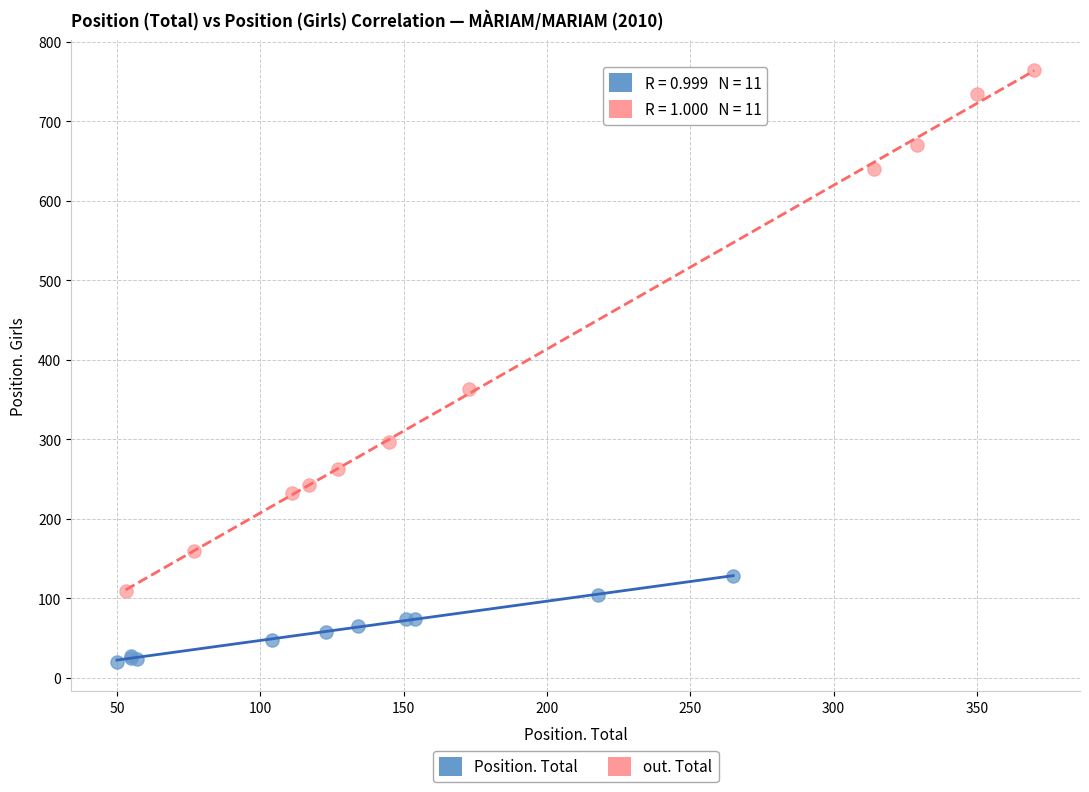

Which series has the widest spread of Y values?

out. Total